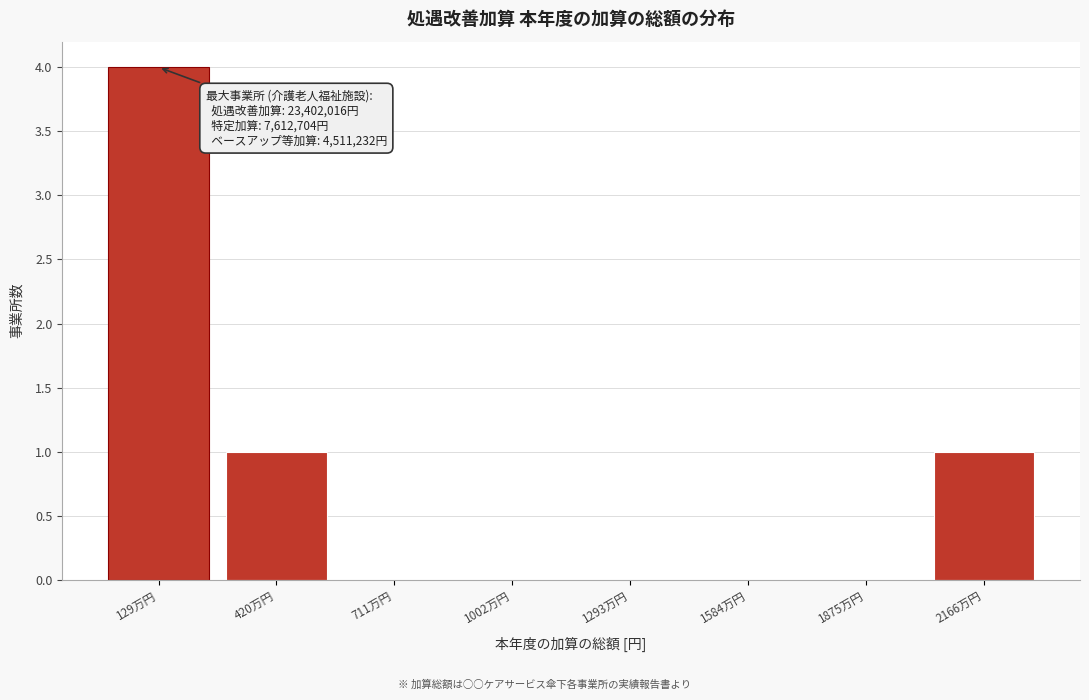

Reading left to right, what are all the values shown in this chart?

129万円=4	420万円=1	711万円=0	1002万円=0	1293万円=0	1584万円=0	1875万円=0	2166万円=1